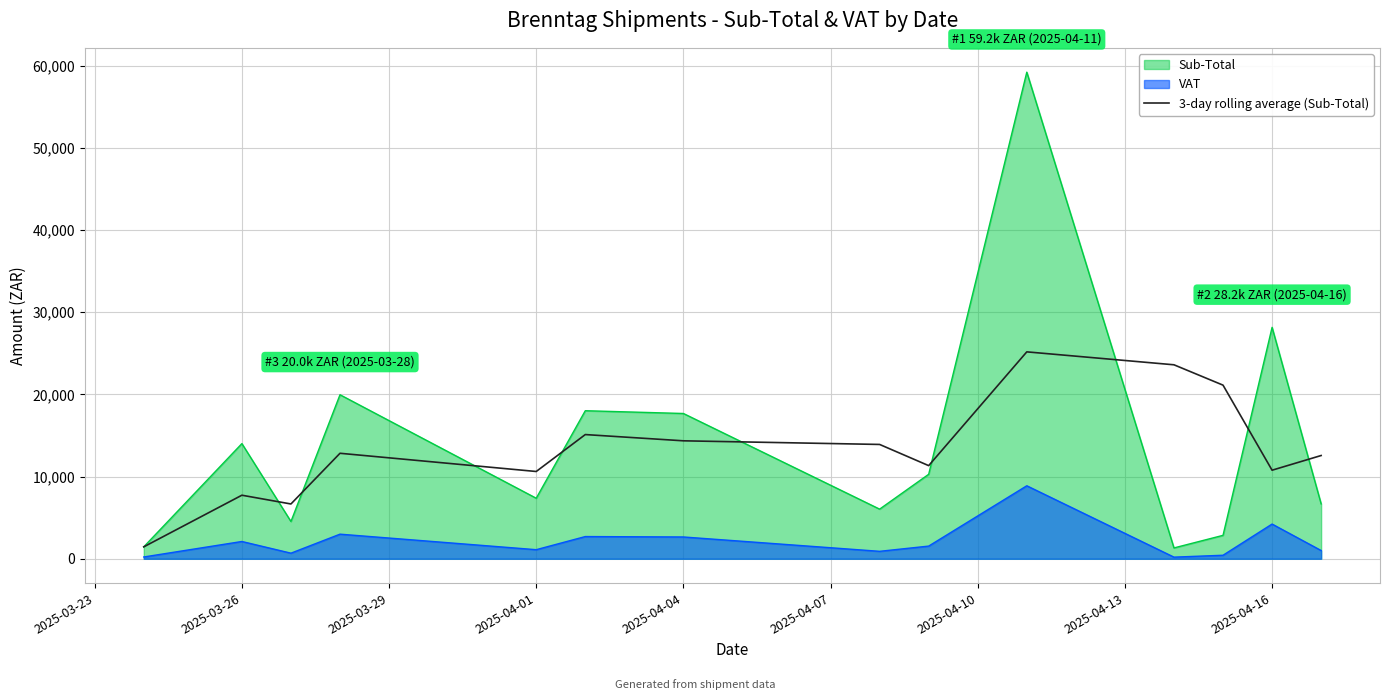

Is the value of VAT at 2025-03-26 greater than the value of 3-day rolling average (Sub-Total) at 2025-04-16?

No